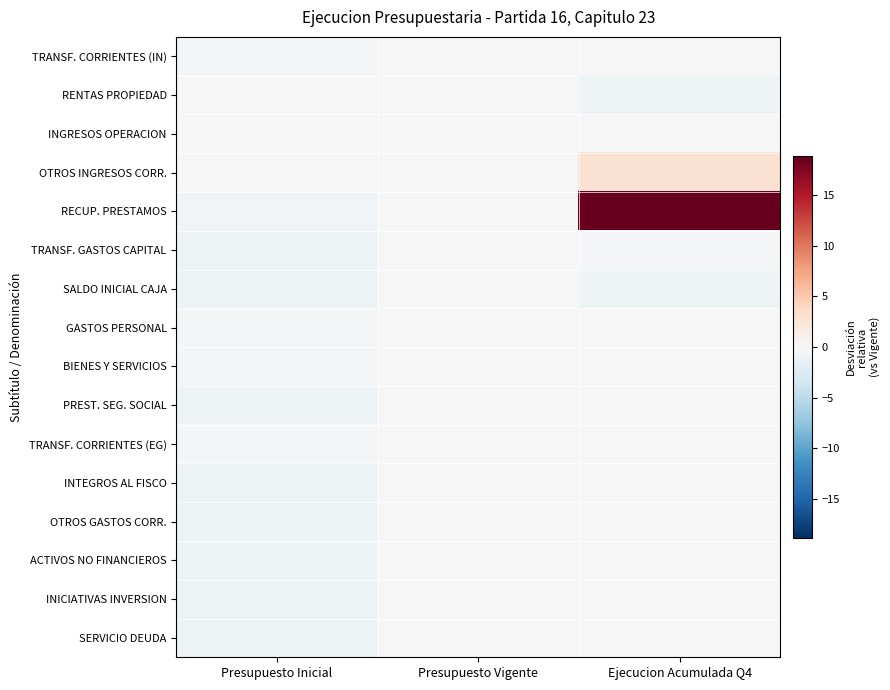

Count the number of categories in the chart.

3